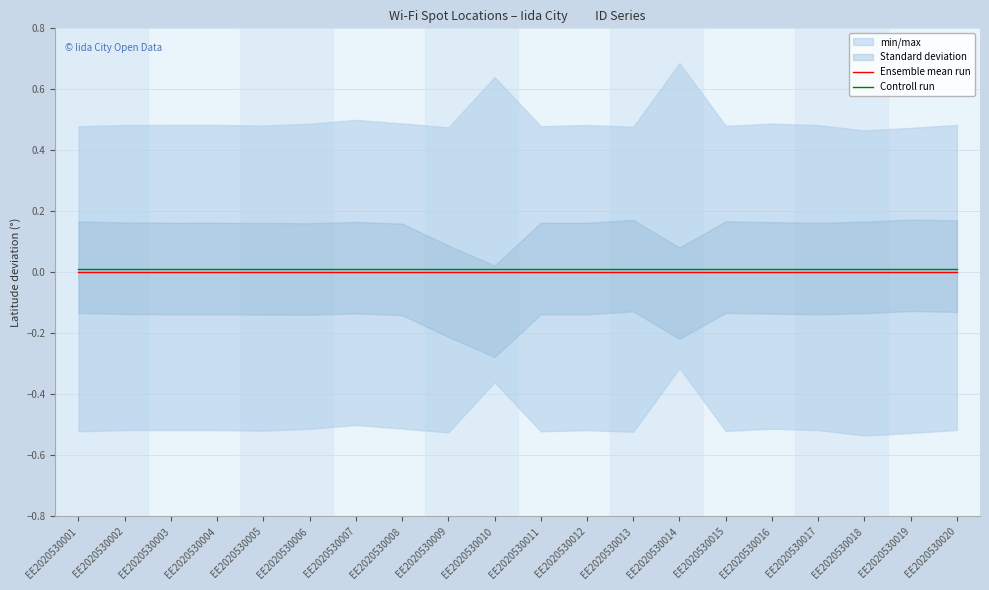

Is this an area chart (filled region under the line)?

No